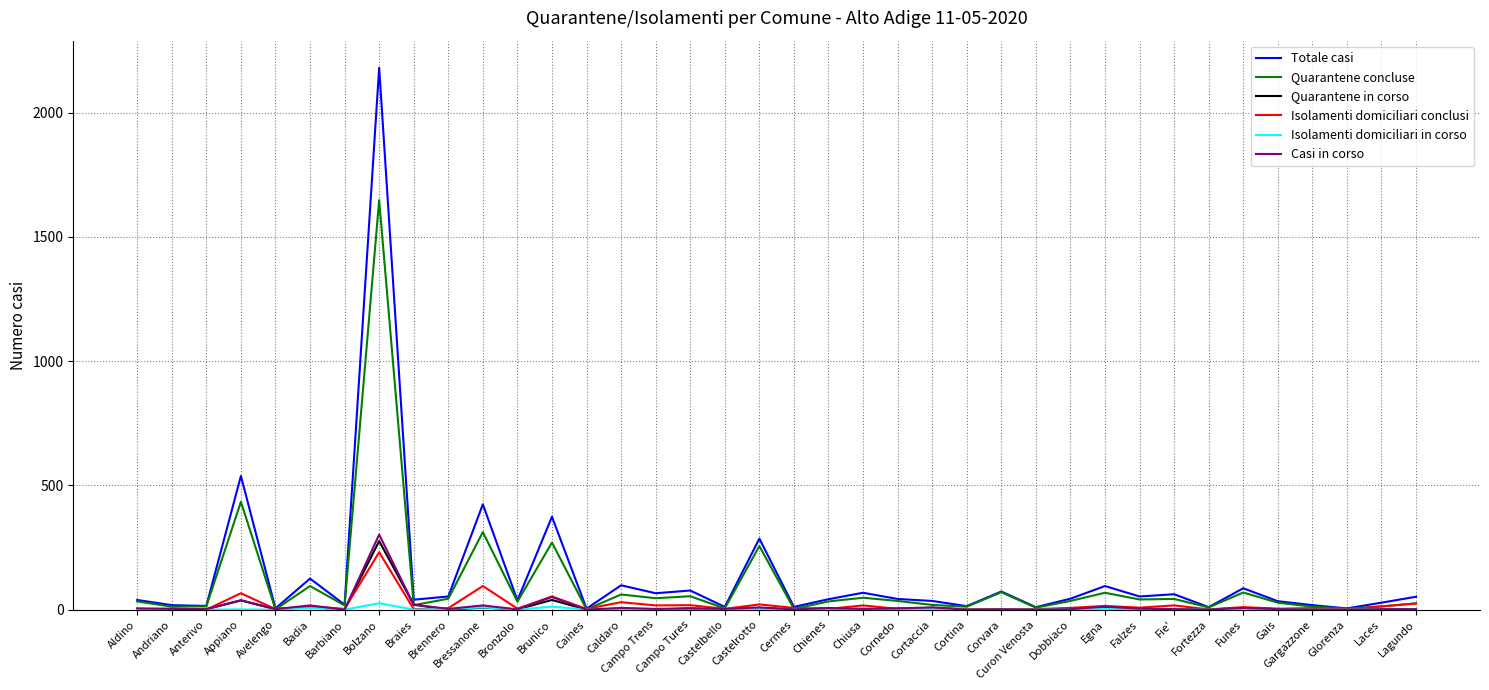

Which series has the widest spread of values?

Totale casi